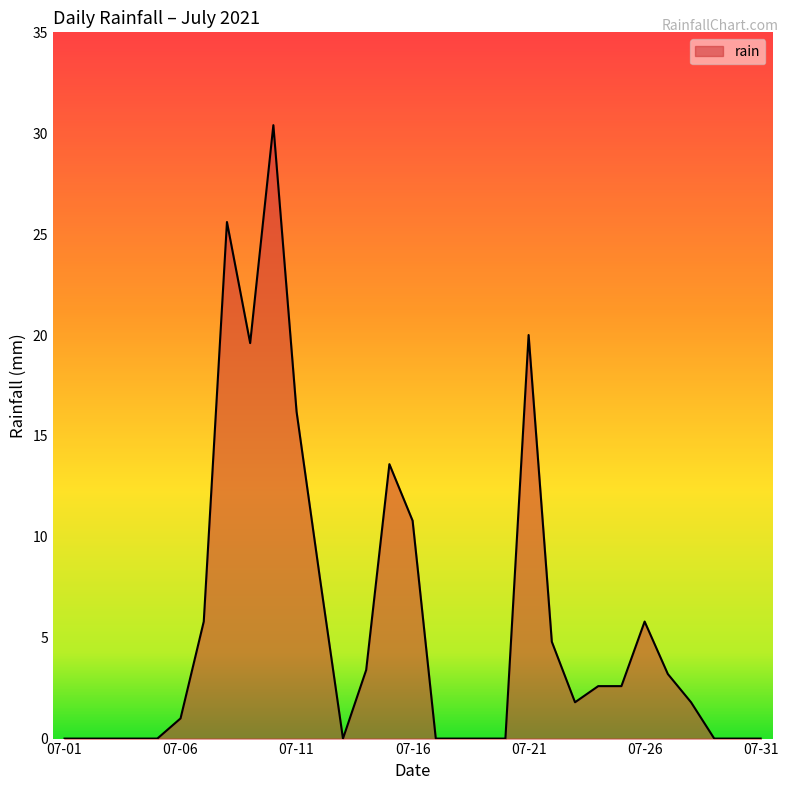

Reading right to left, transcribe all the data shown in this chart.

0.0	0.0	0.0	1.8	3.2	5.8	2.6	2.6	1.8	4.8	20.0	0.0	0.0	0.0	0.0	10.8	13.6	3.4	0.0	8.0	16.2	30.4	19.6	25.6	5.8	1.0	0.0	0.0	0.0	0.0	0.0